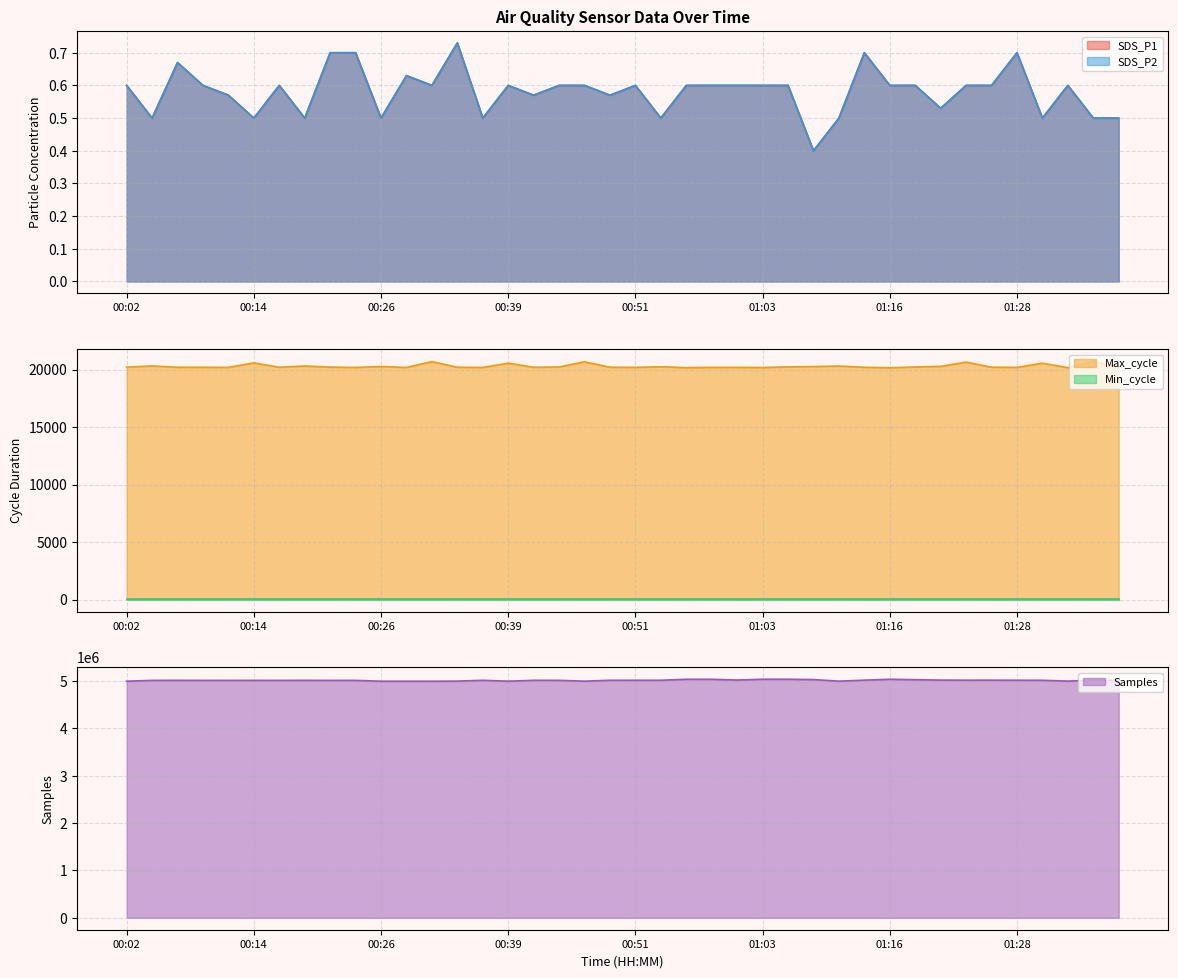

What is the spread (max minus min) of values at 00:46?

4998367.4